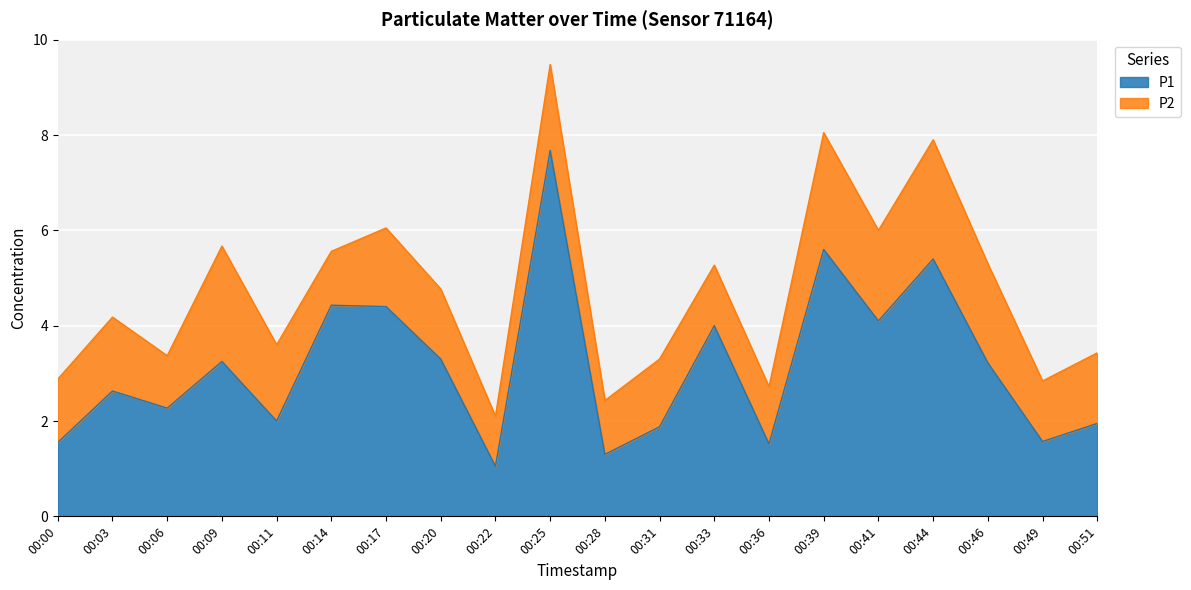

What is the smallest value displayed?

1.1